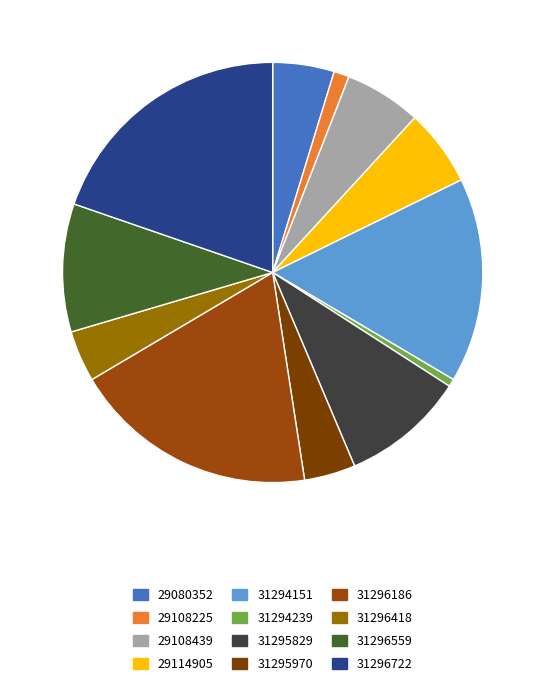

Count the number of slices in the pie.

12